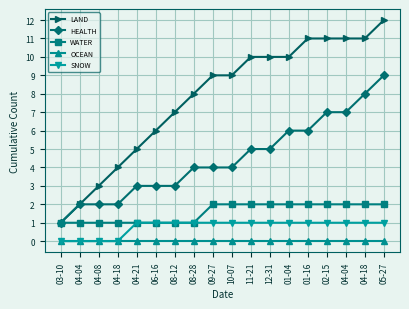

What is the label of the 4th point from the left?

04-18